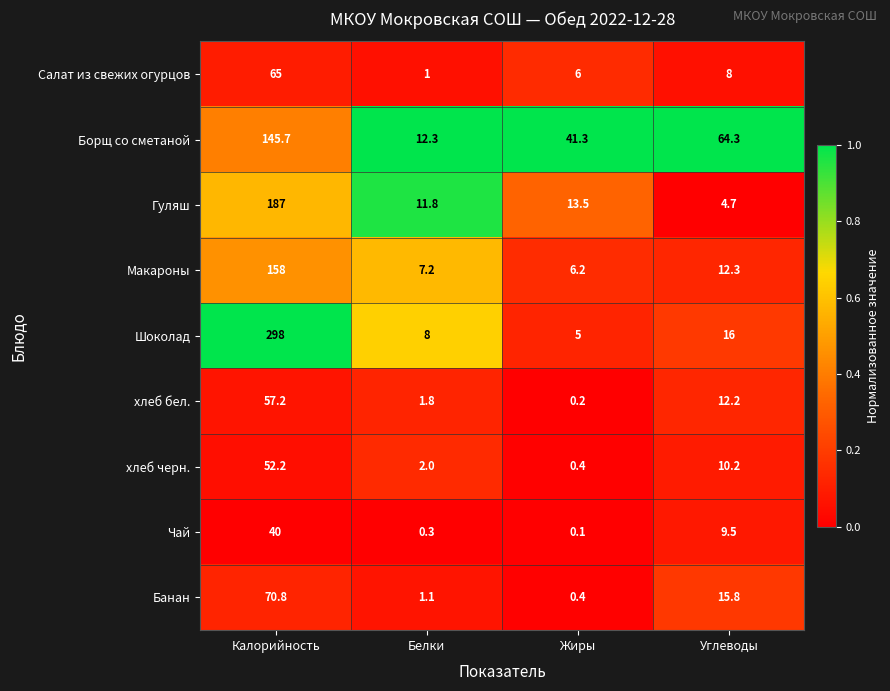

What is the total value across all series at Углеводы?

153.0